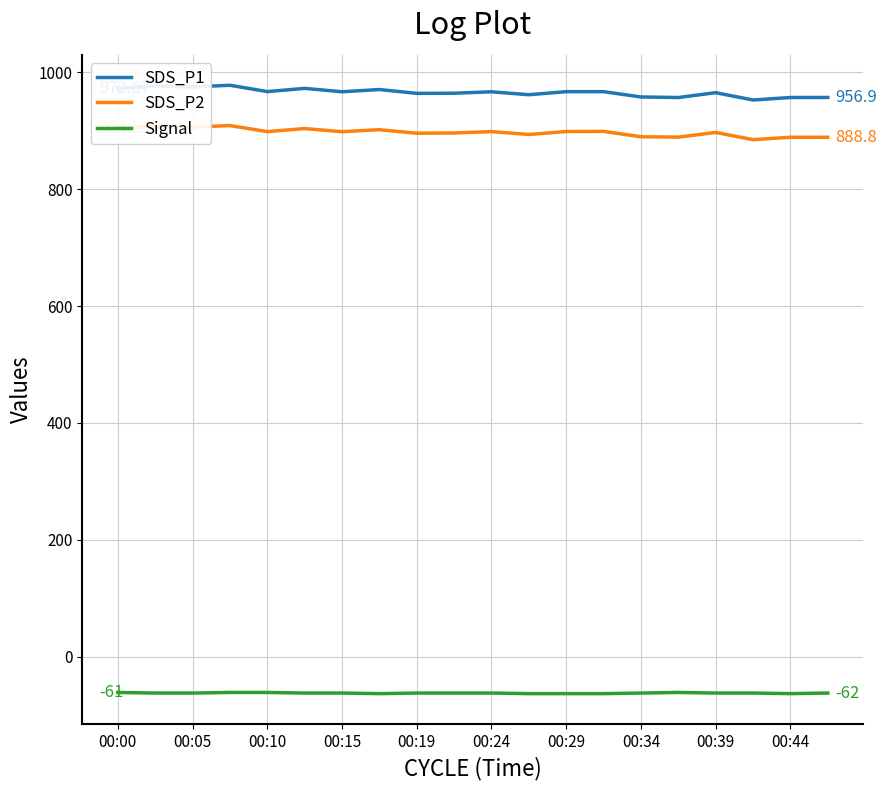

True or false: SDS_P2 and Signal cross at least once.

False